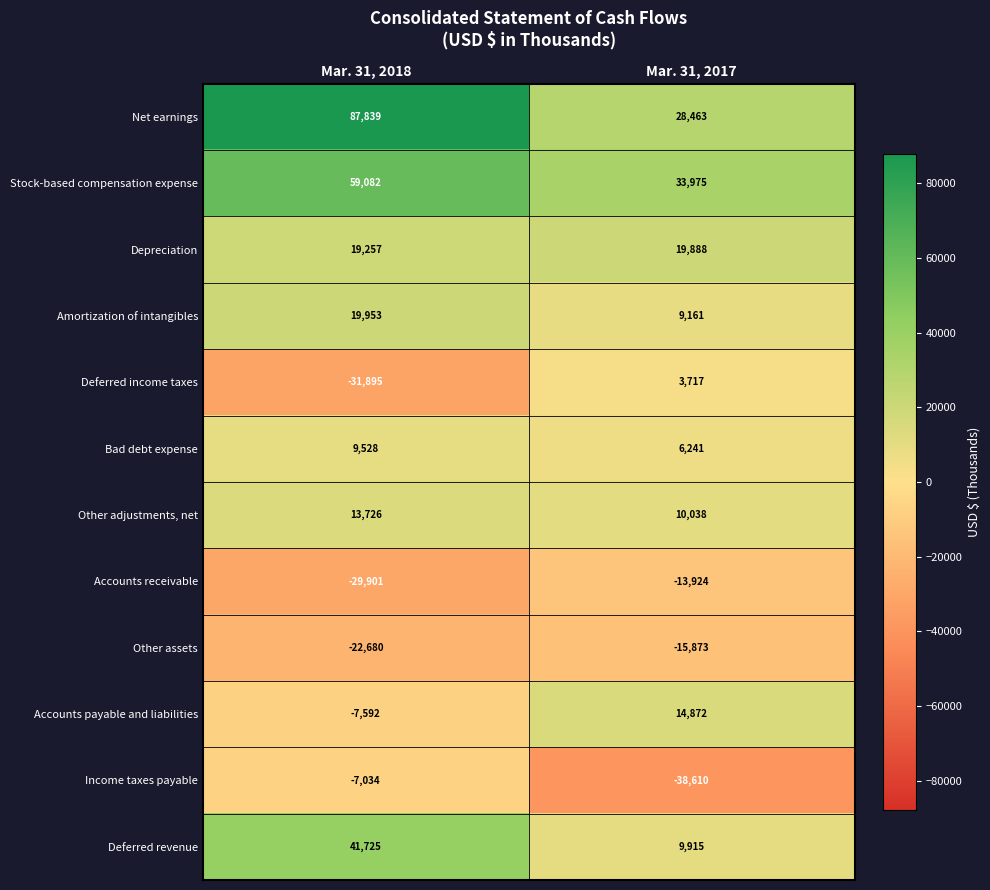

What is the spread (max minus min) of values at Mar. 31, 2018?

119734